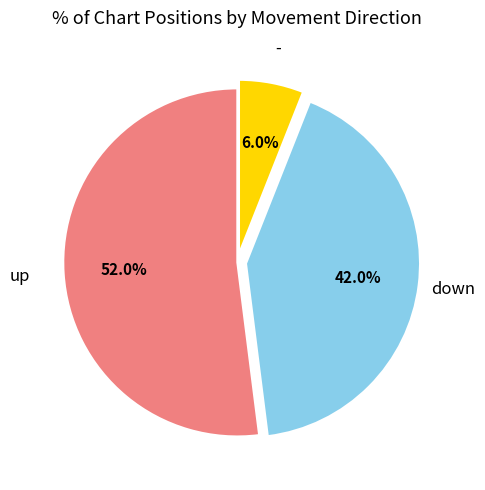

Is there any slice that represents more than half of the pie?

Yes